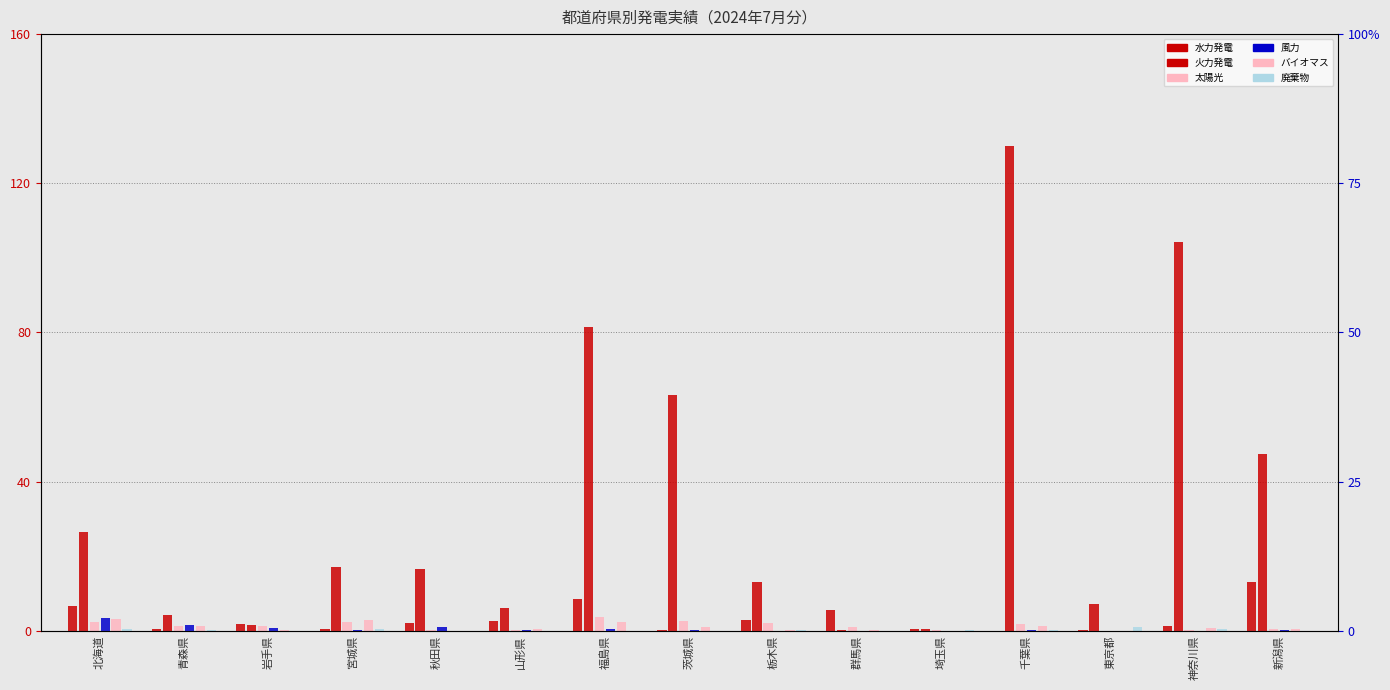

At which category is the sum across all series the highest?

千葉県